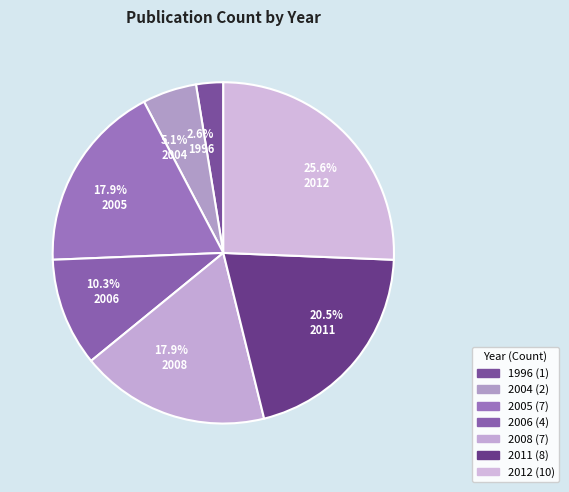

The 2011 slice represents 21% of the pie. True or false?

True